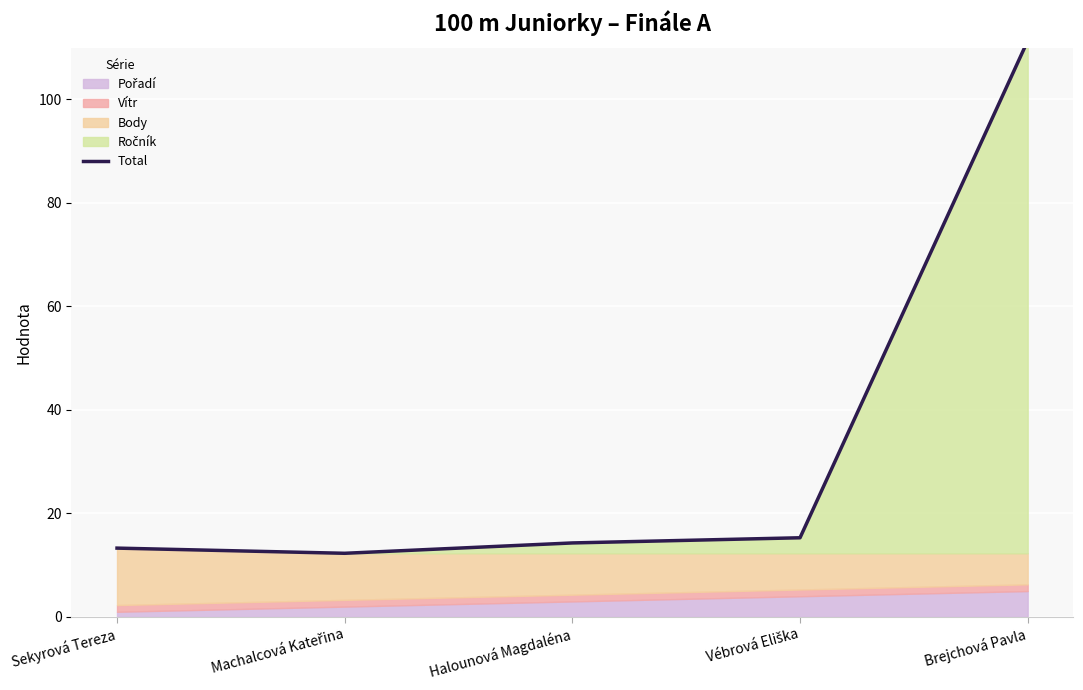

How many interior local valleys (lower than both neighbors) does the data have?

1